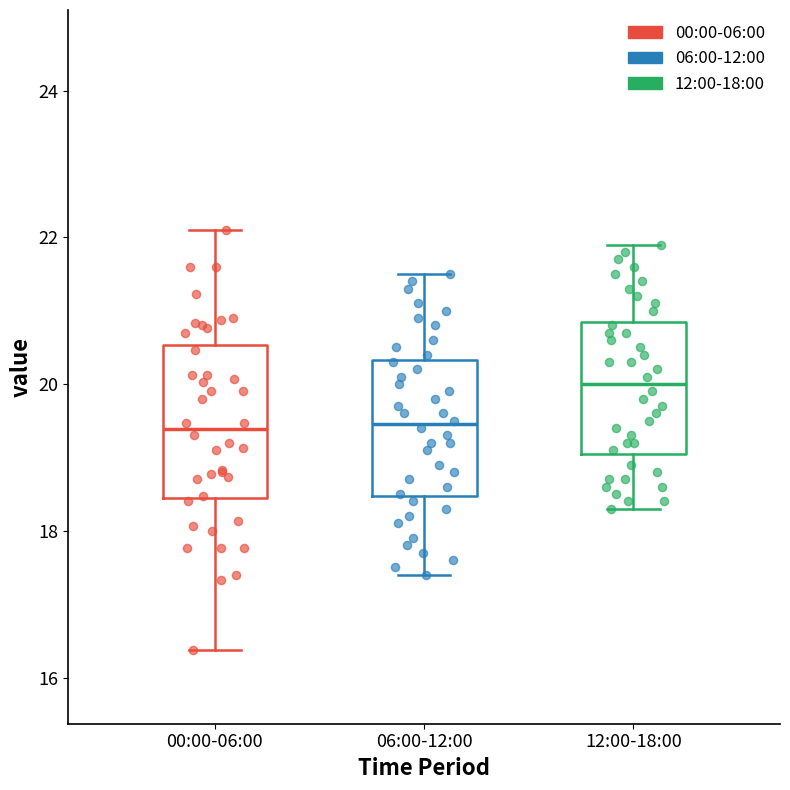

Which box is the tallest, from its lower edge to its upper edge?

00:00-06:00